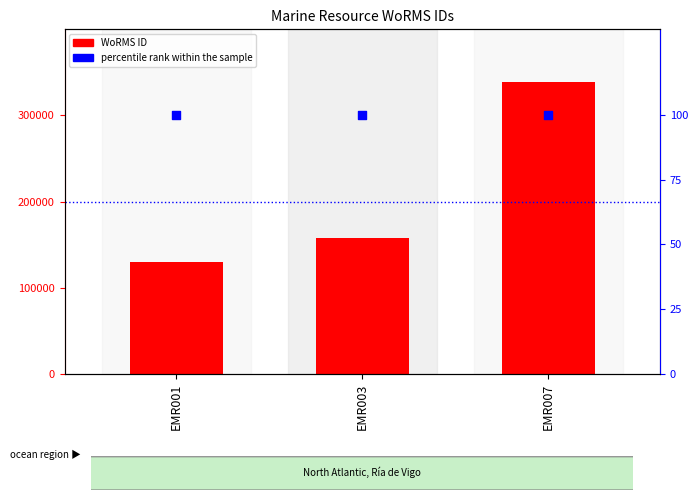

At how many categories does at least one series exceed 170217?

1